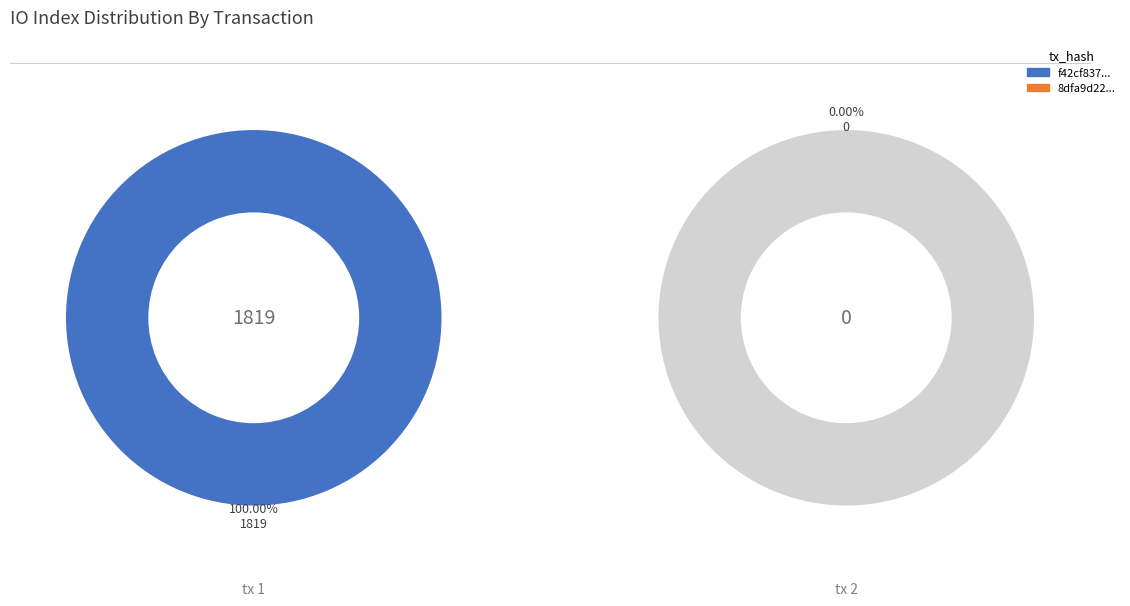

Count the number of slices in the pie.

2